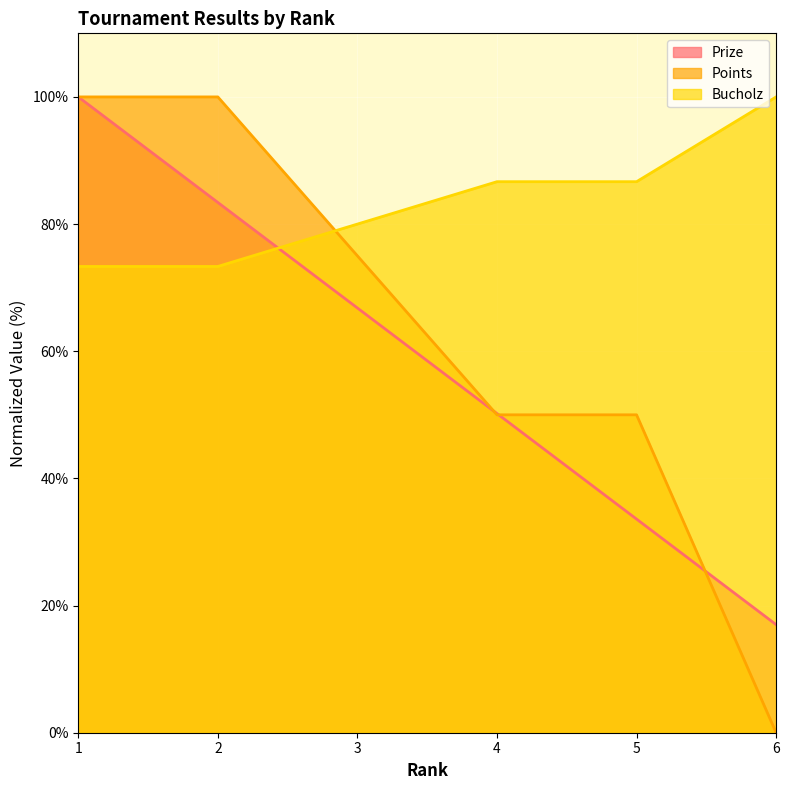

Count the Points values in the range 50 to 100.

5